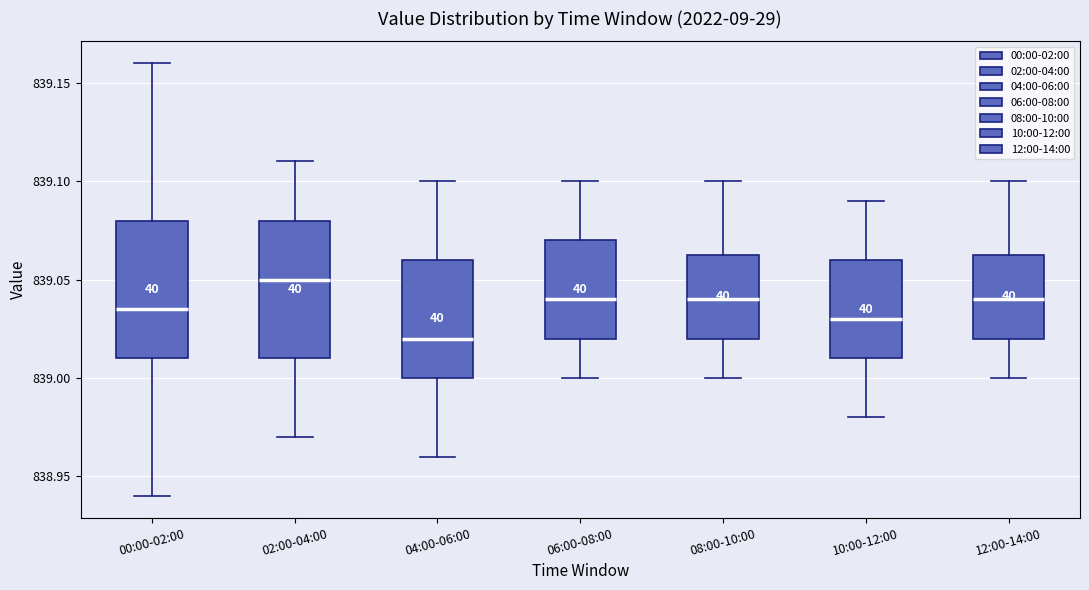

Where is the upper edge of the box for 06:00-08:00 on the y-axis? The values are not printed on the chart, so give them approximately, as read against the axis.

839.070